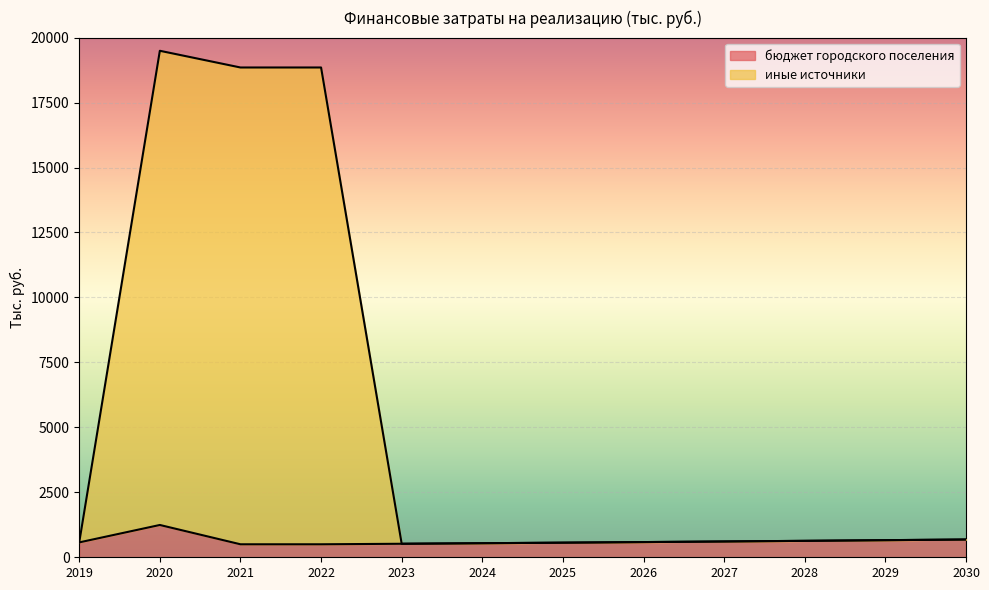

What is the value of the иные источники point at the 9th from the left?

608.3